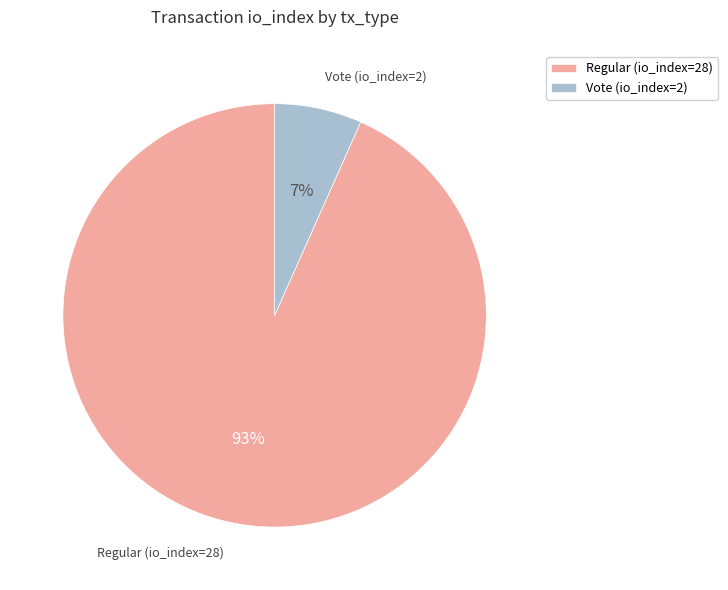

Does Vote (io_index=2) account for over 50% of the chart?

No